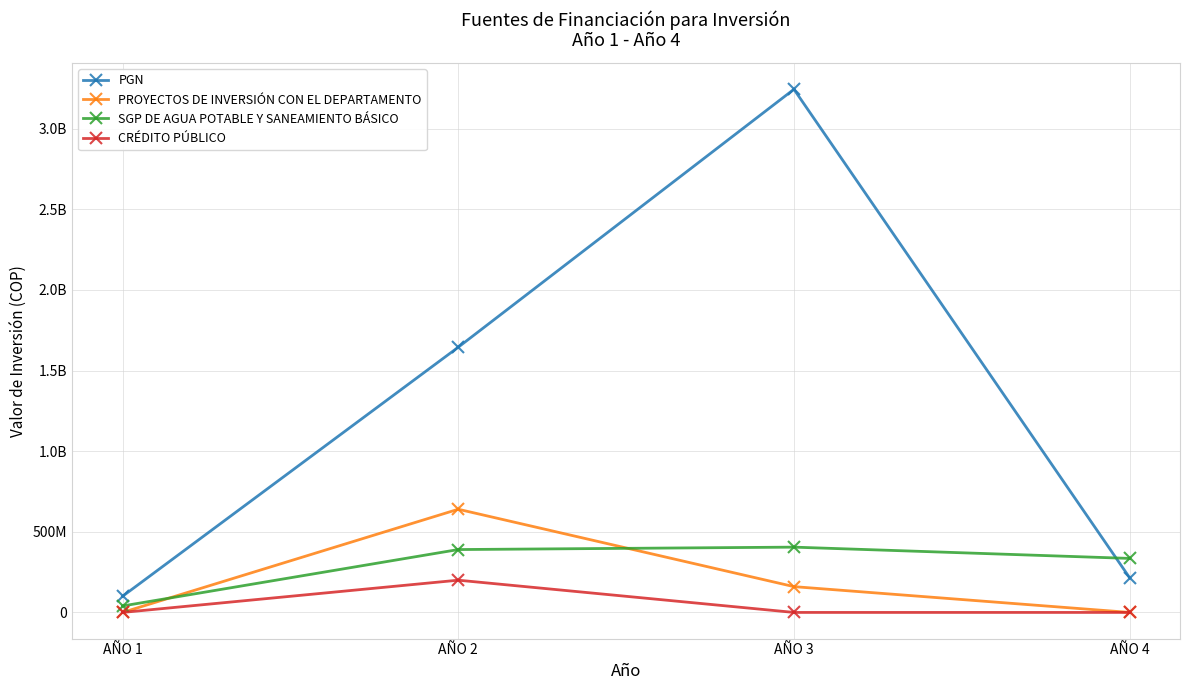

At which label does PROYECTOS DE INVERSIÓN CON EL DEPARTAMENTO first exceed 160000000?

AÑO 2